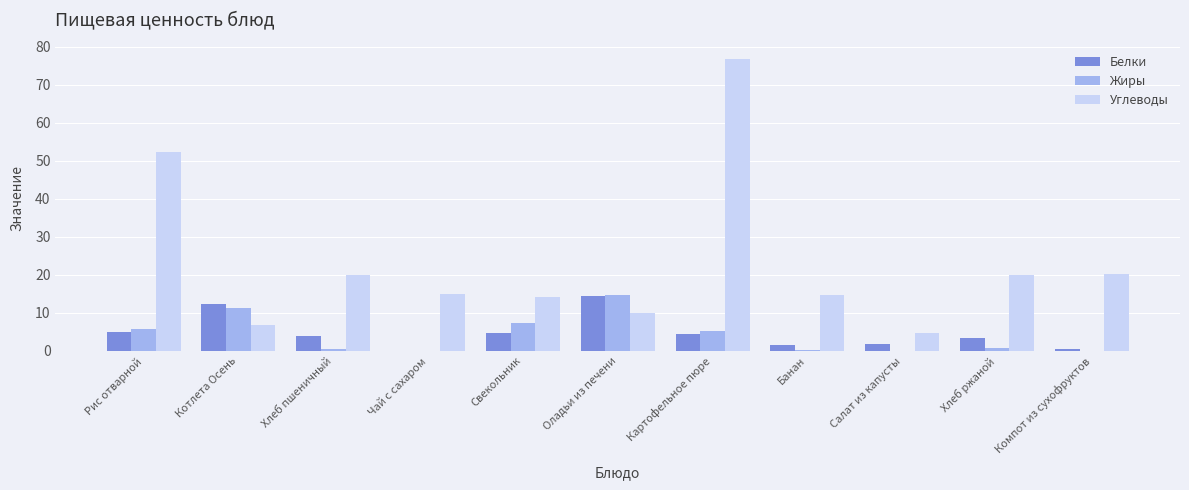

Does the chart contain stacked bars?

No